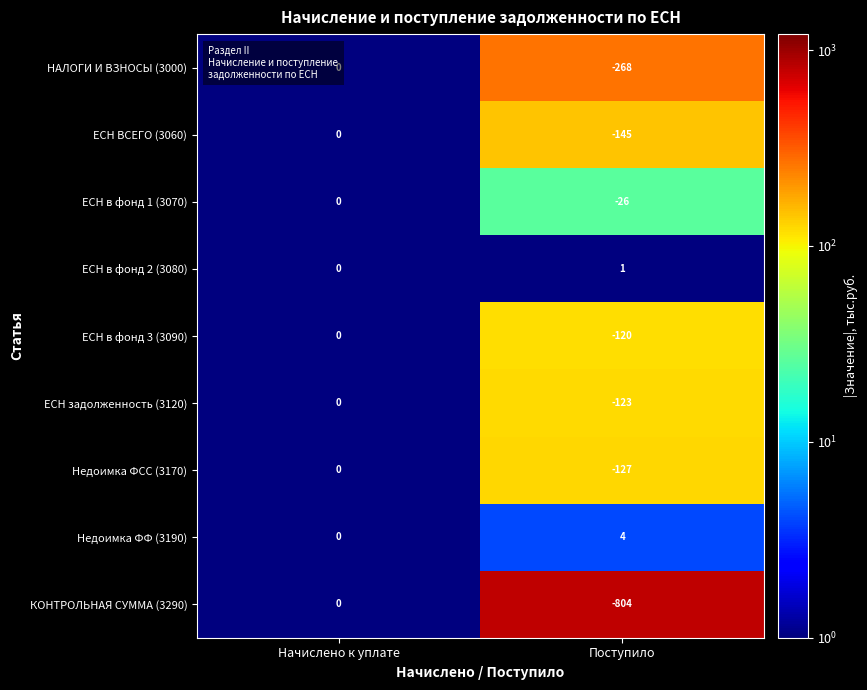

Reading left to right, list all the values displayed in this chart.

НАЛОГИ И ВЗНОСЫ (3000): 0	-268
ЕСН ВСЕГО (3060): 0	-145
ЕСН в фонд 1 (3070): 0	-26
ЕСН в фонд 2 (3080): 0	1
ЕСН в фонд 3 (3090): 0	-120
ЕСН задолженность (3120): 0	-123
Недоимка ФСС (3170): 0	-127
Недоимка ФФ (3190): 0	4
КОНТРОЛЬНАЯ СУММА (3290): 0	-804